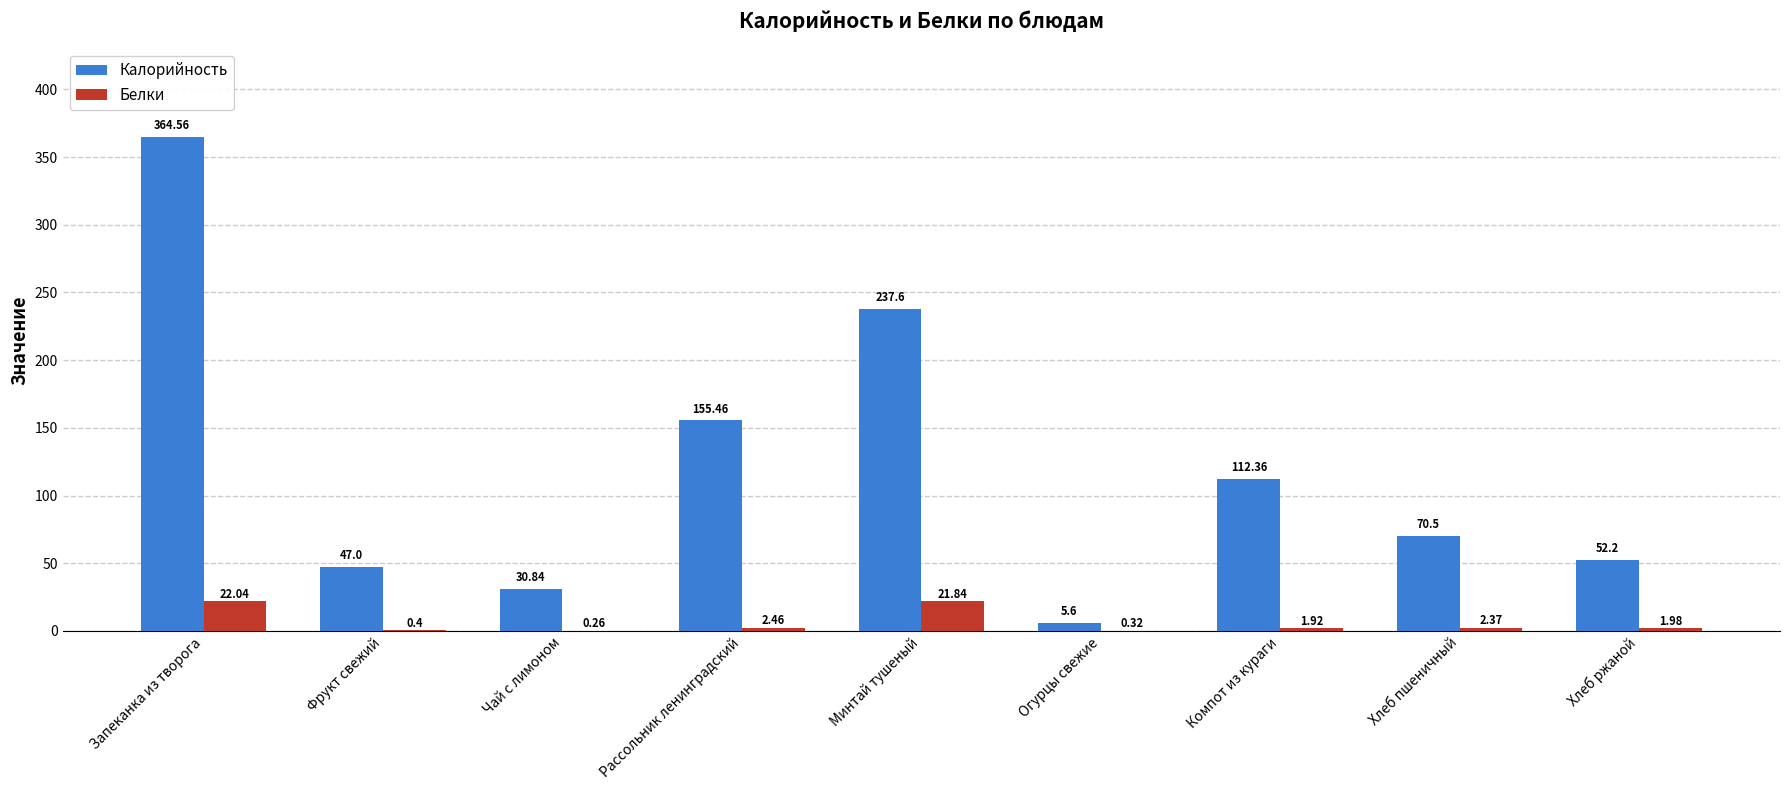

Which series has the largest total across all categories?

Калорийность